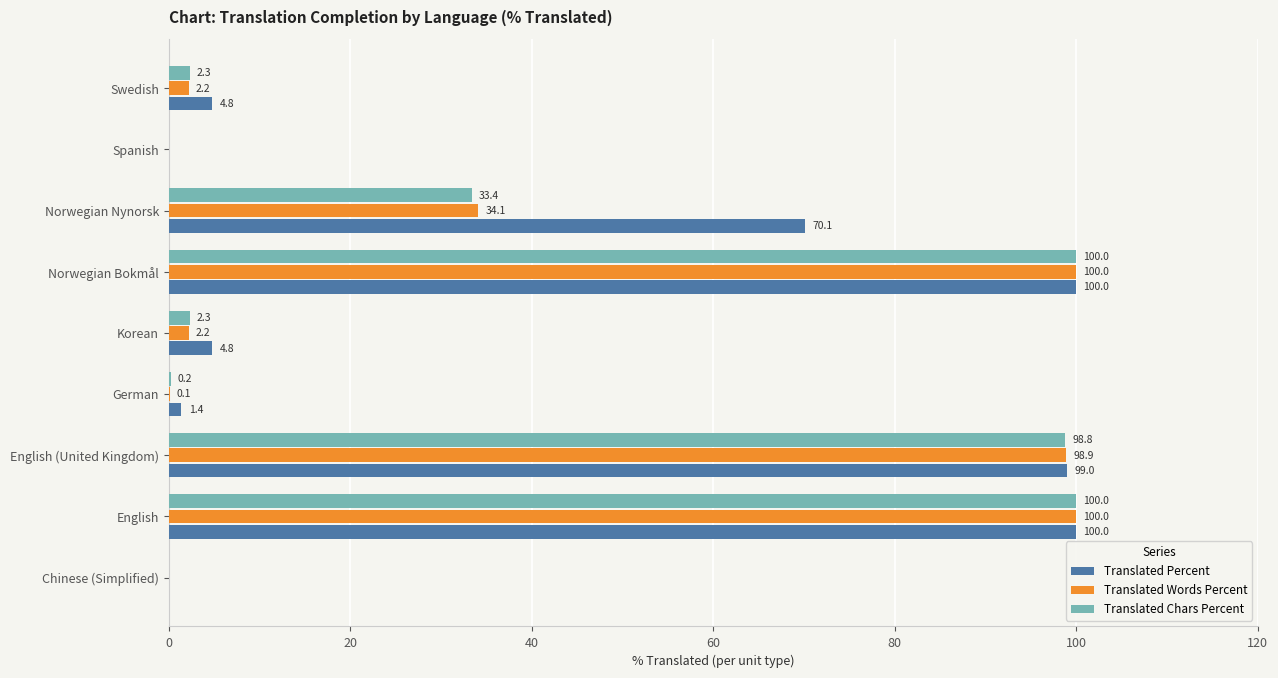

What is the highest value of the Translated Percent series?

100.0